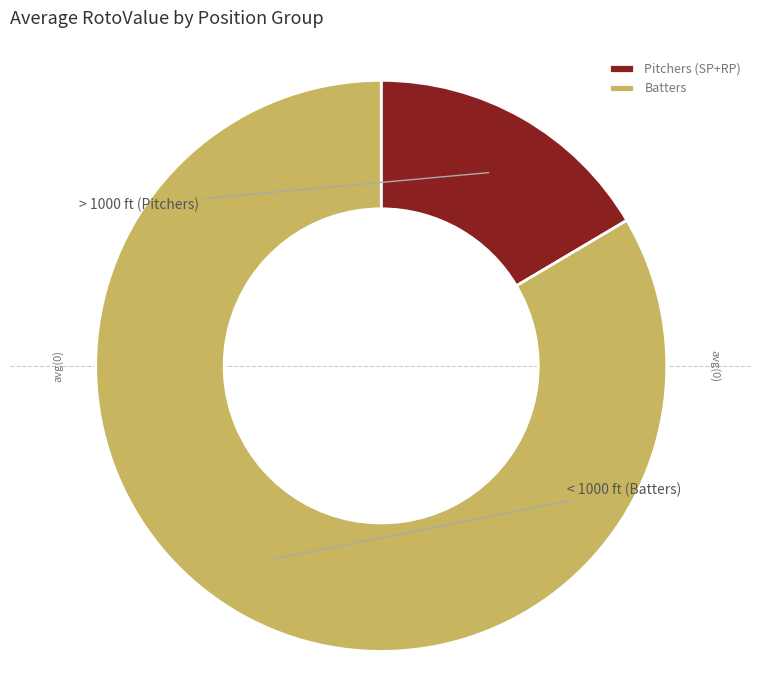

Which slice is the smallest?

Pitchers (SP+RP)